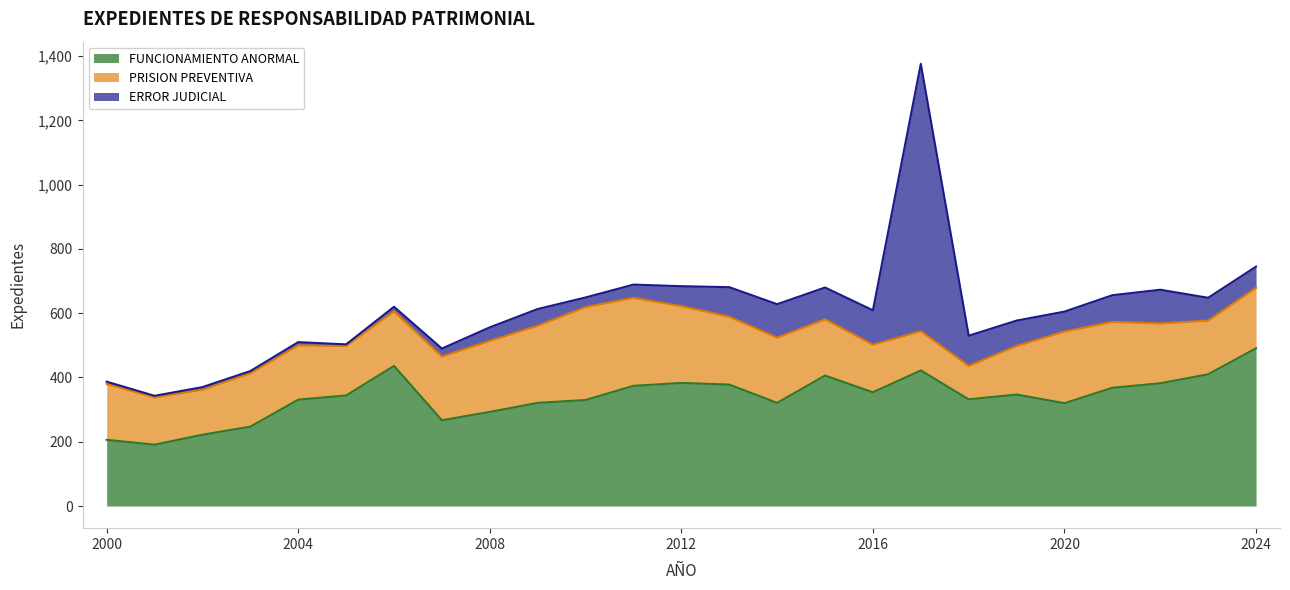

At which category is the sum across all series the highest?

2017